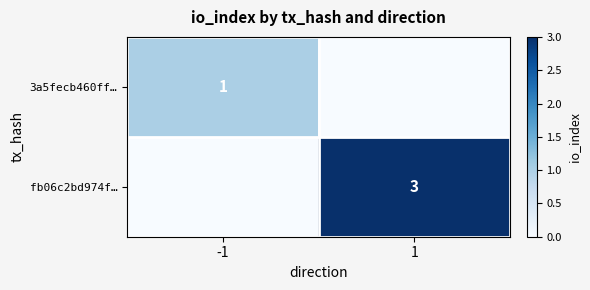

Is it true that fb06c2bd974f… equals 3 at 1?

True